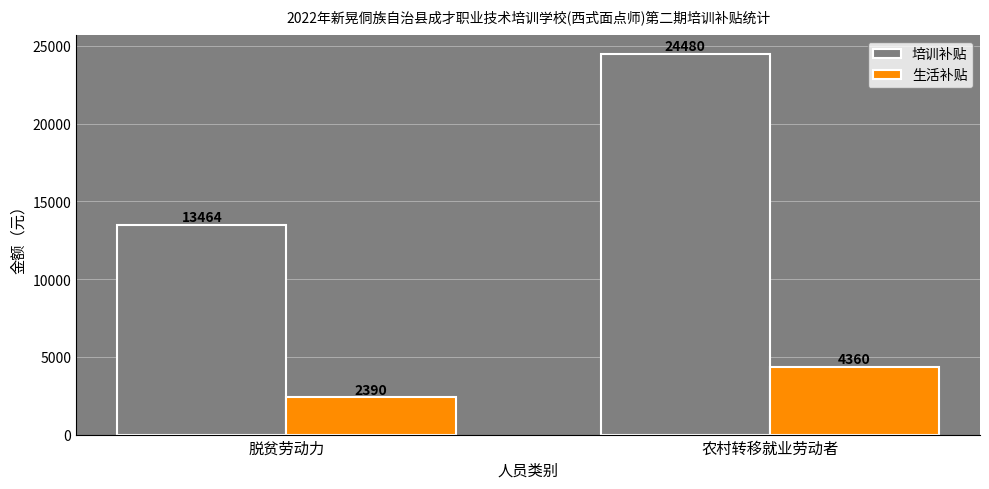

At how many categories does at least one series exceed 13245?

2